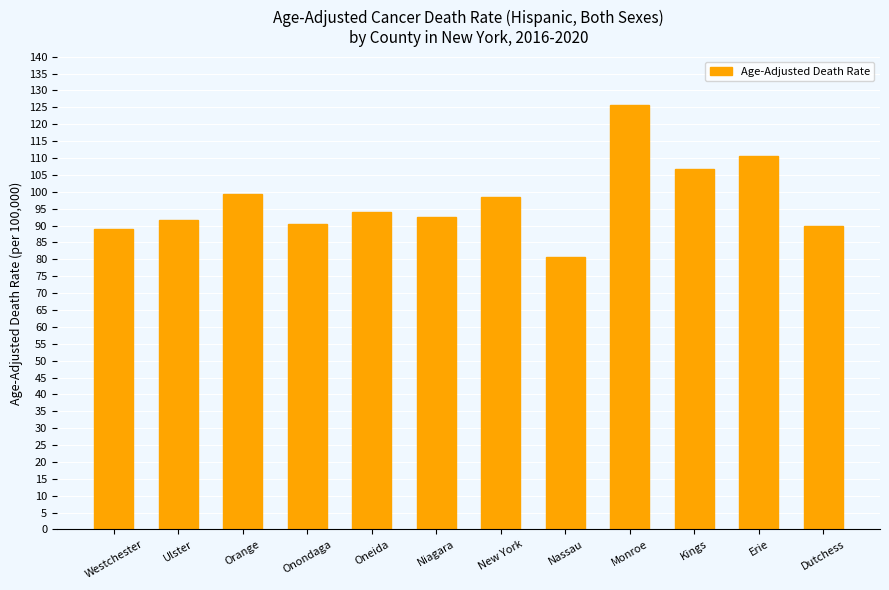

Reading left to right, transcribe all the data shown in this chart.

89.1	91.5	99.2	90.5	93.9	92.5	98.5	80.8	125.8	106.7	110.7	89.9